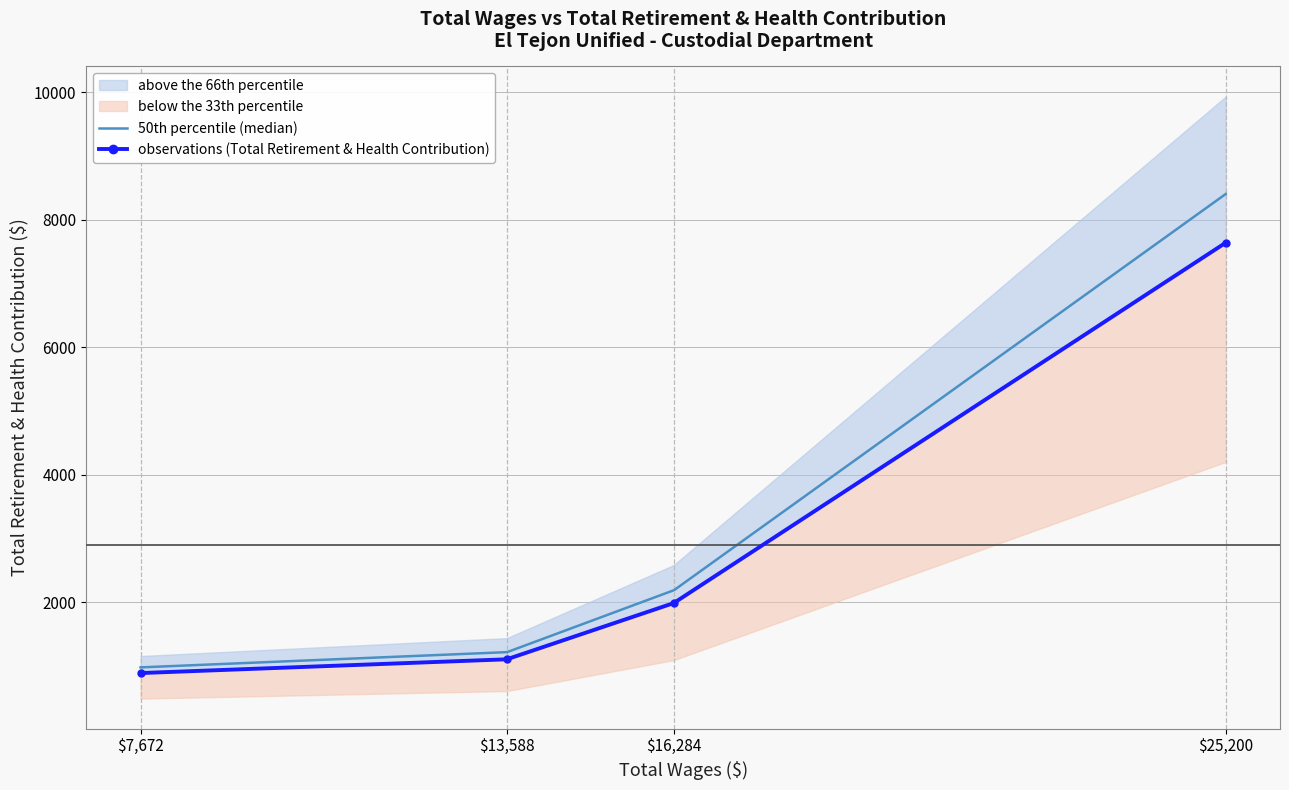

What is the label of the 4th point from the right?

7672.0